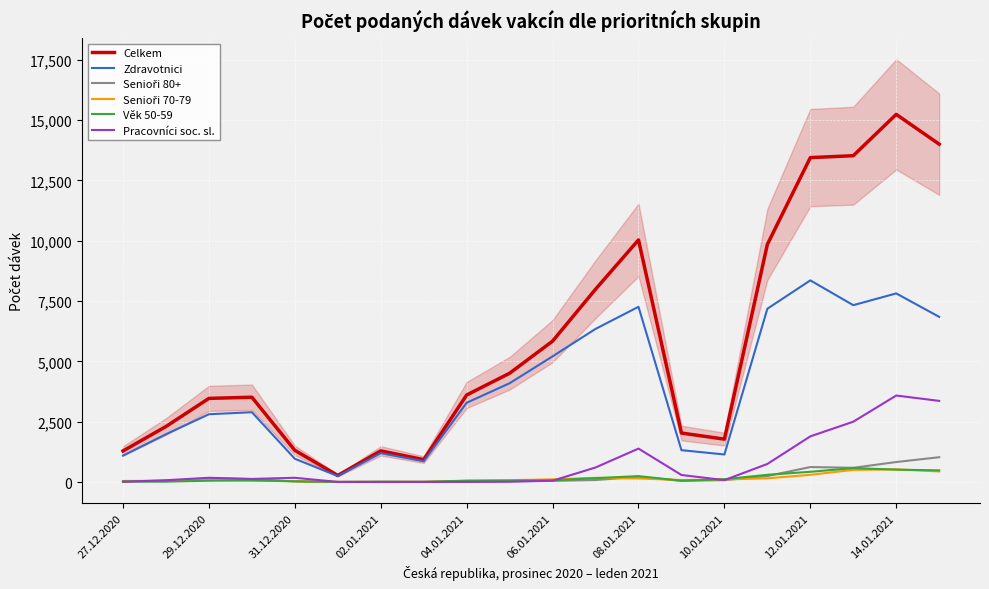

True or false: Věk 50-59 has a value of 513 at 14.01.2021.

True